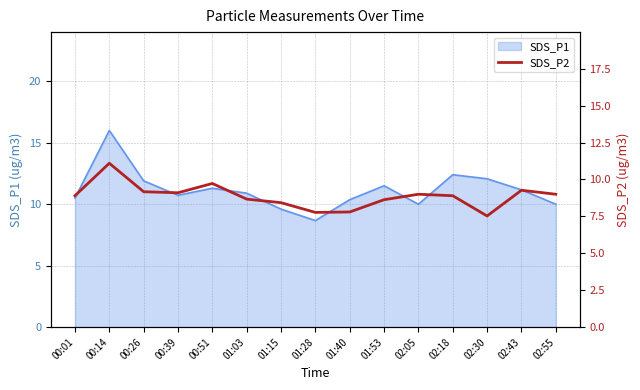

Does the chart have visible grid lines?

Yes